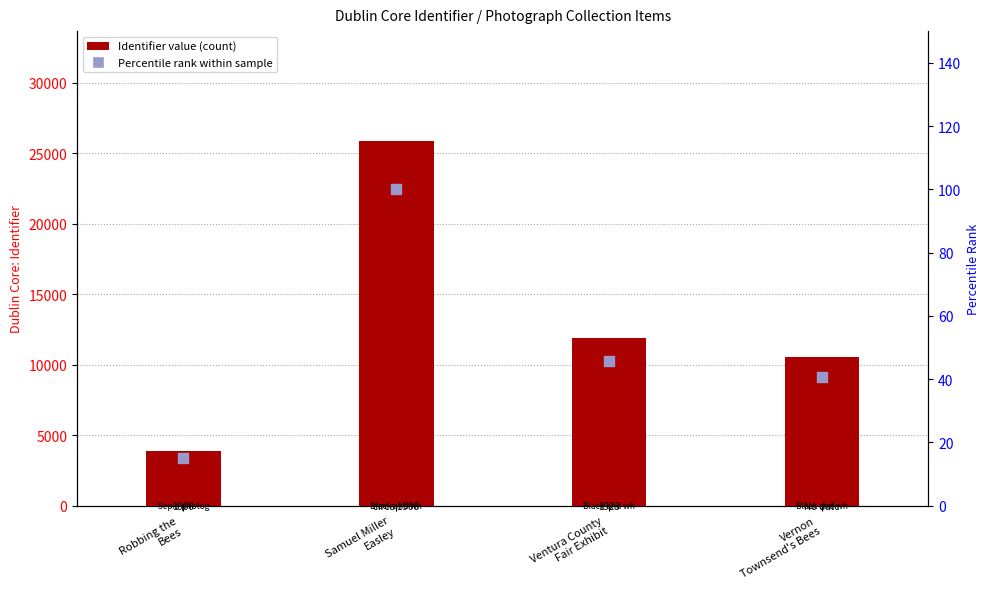

Which series has the largest Y range (max minus min)?

Dublin Core:Identifier